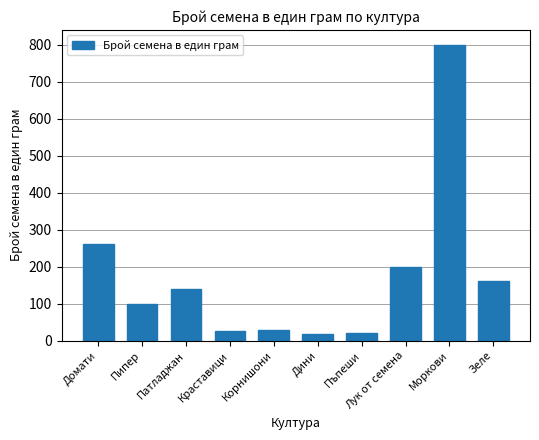

What is the label of the 7th bar from the right?

Краставици